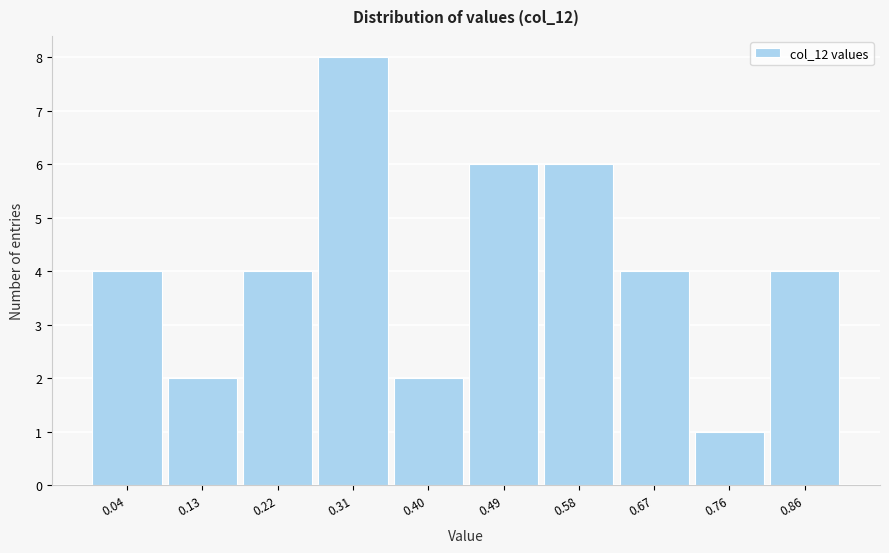

Reading left to right, transcribe all the data shown in this chart.

4	2	4	8	2	6	6	4	1	4